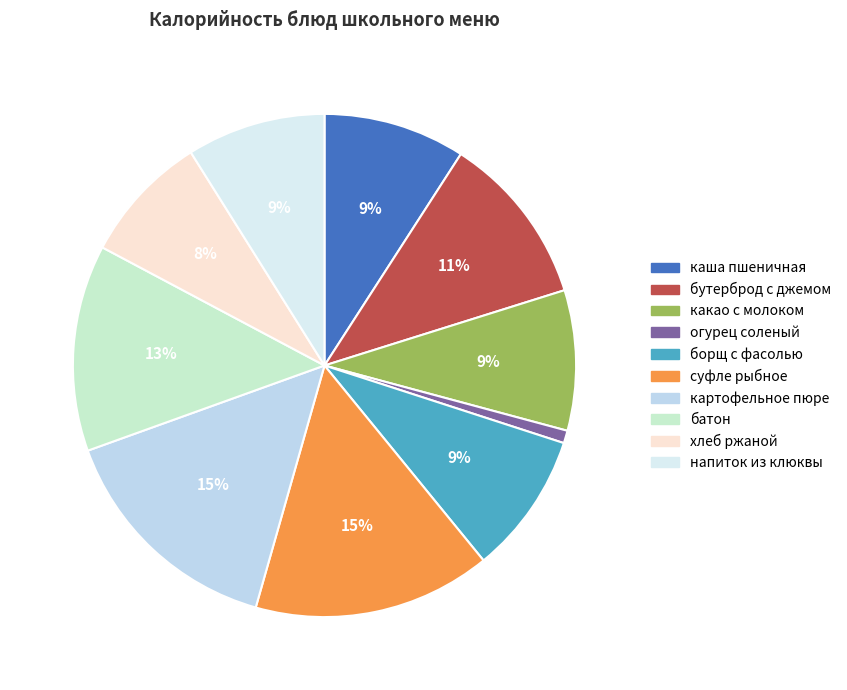

How many segments does this pie chart have?

10